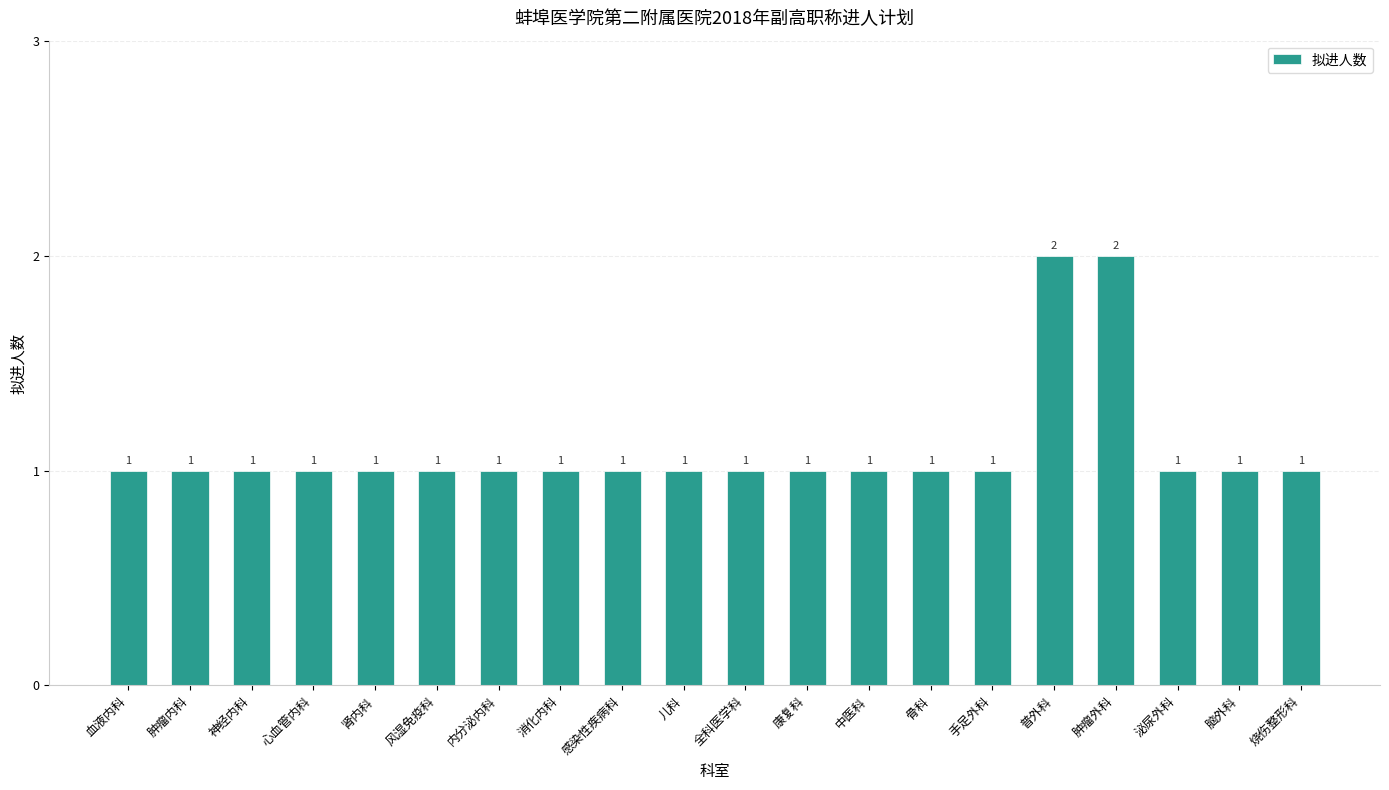

What is the ratio of the value at 手足外科 to the value at 消化内科?

1.0